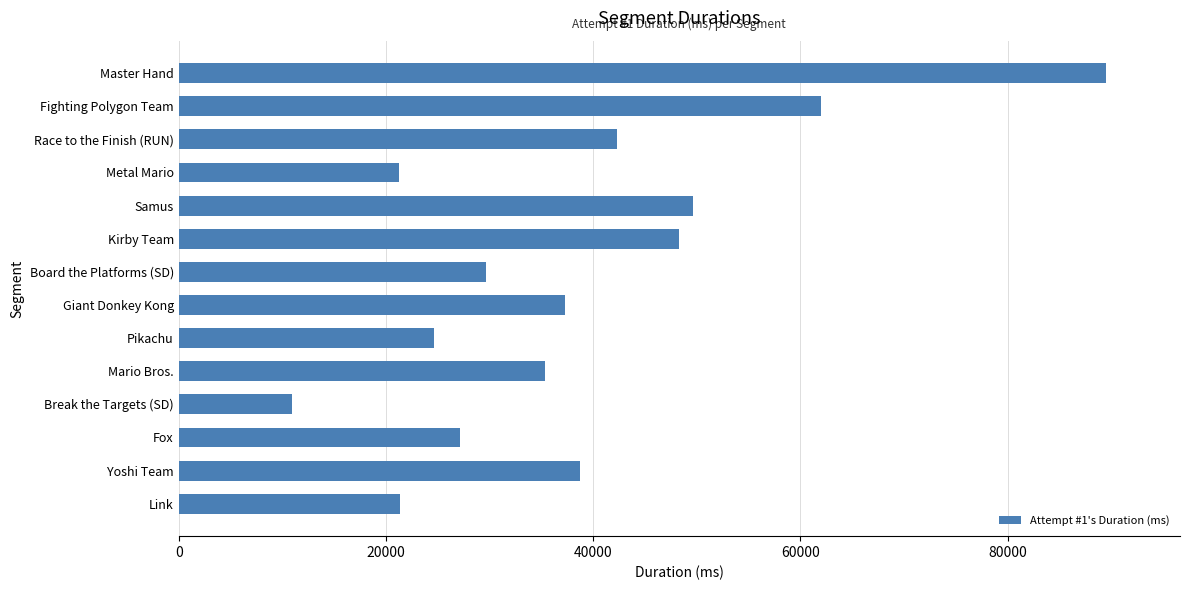

What is the sum of all values?

537937